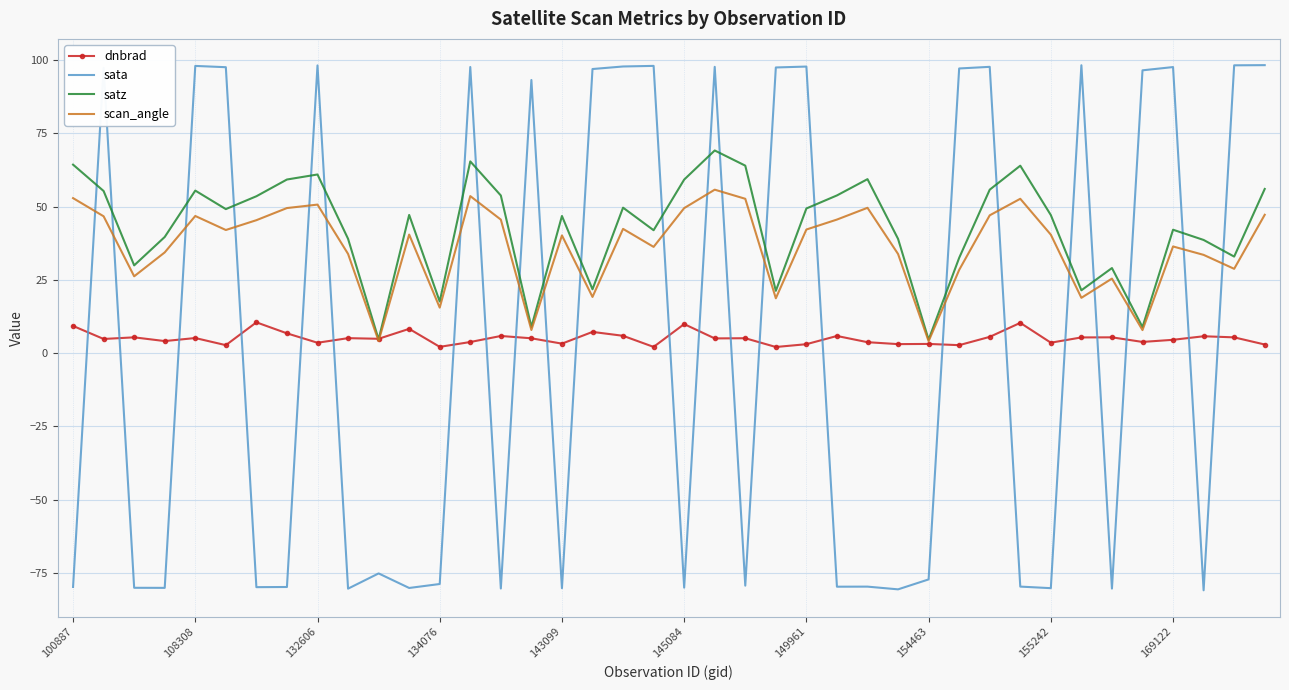

What is the average value of the sata series?

4.5